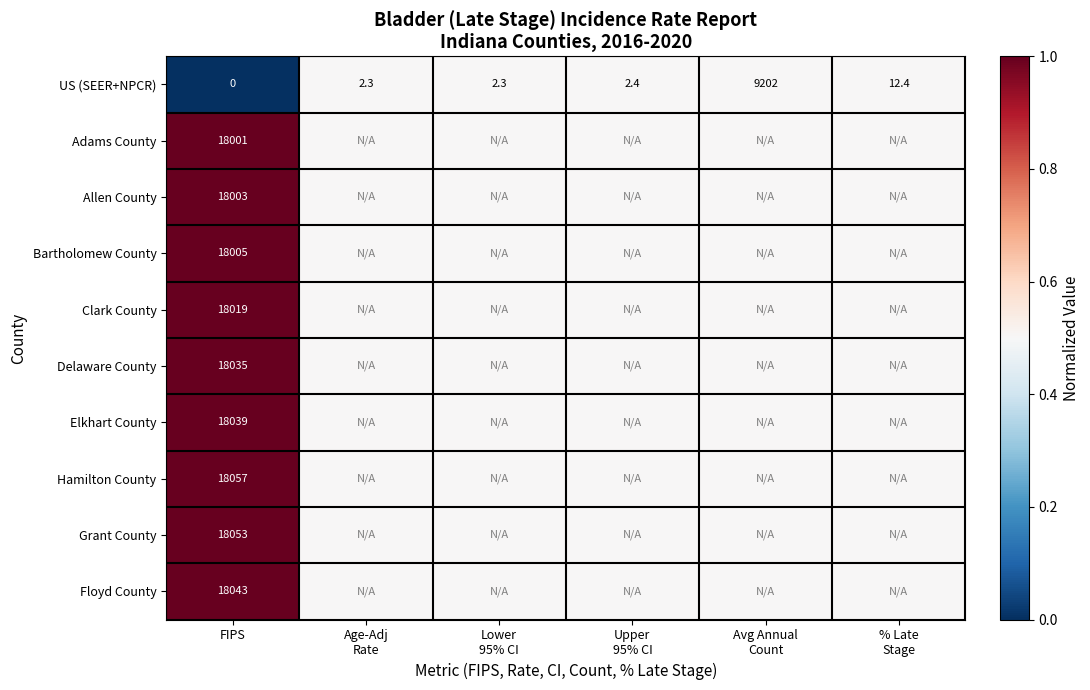

What is the difference between the highest and lowest values at FIPS?

18057.0